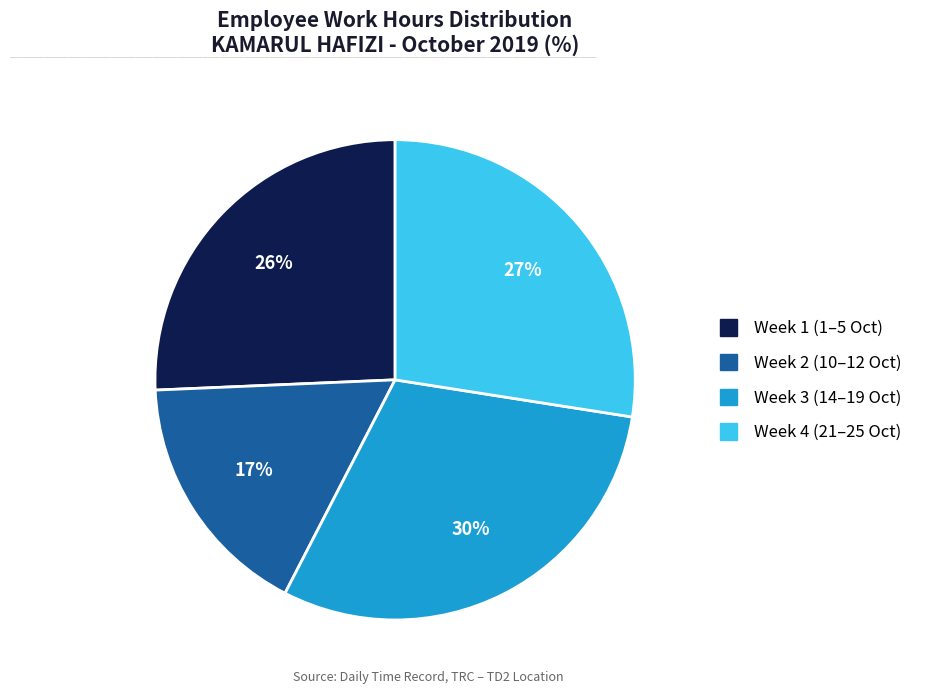

Is there any slice that represents more than half of the pie?

No